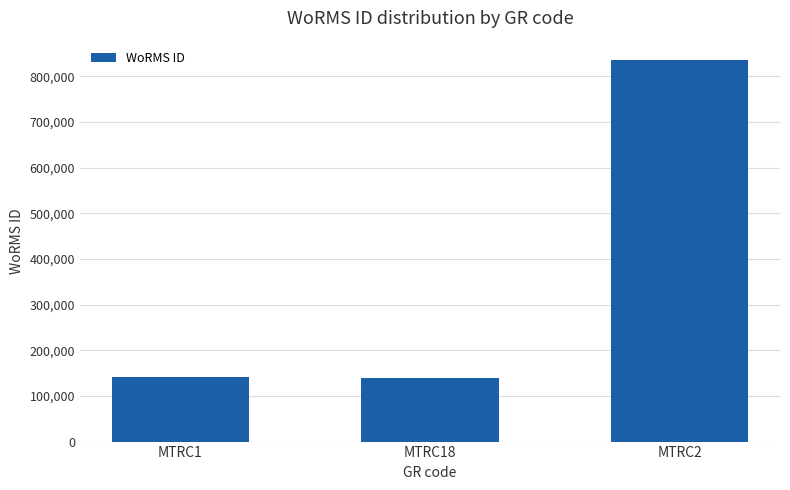

What is the difference between the maximum and minimum values?

697070